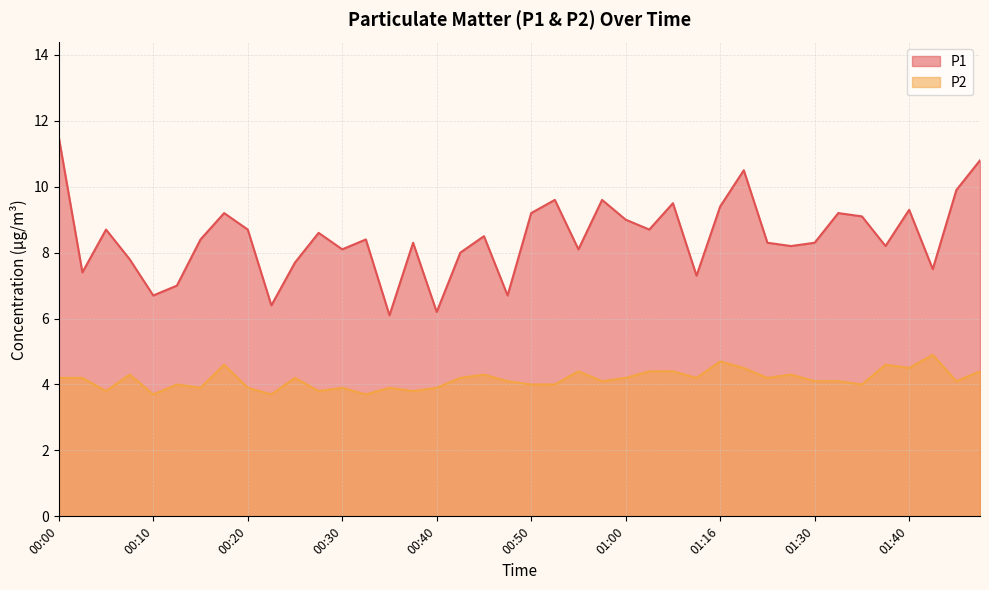

How many lines are shown in the chart?

2